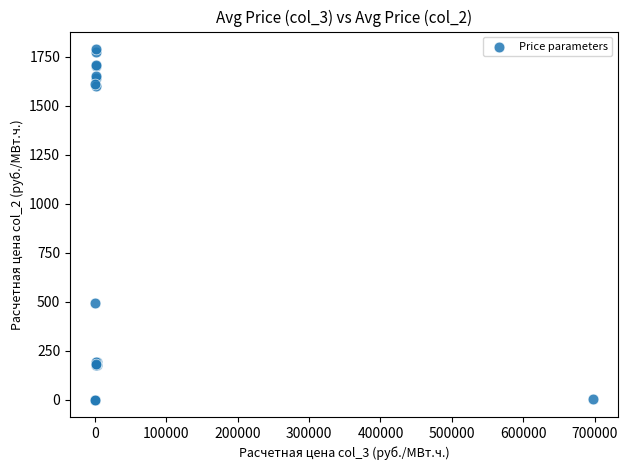

What Y value in the scatter plot is closest to 894?

494.4